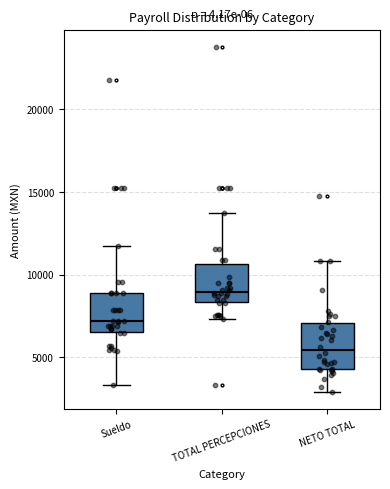

Reading left to right, transcribe this box plot: for each box, give where its median line is, the range the box spans, and where its two whiskers end, as read against the y-axis. The values are not printed on the chart, so give them approximately, as read against the axis.

Sueldo: median 7000, box 6500 to 9000, whiskers 3500 to 11500
TOTAL PERCEPCIONES: median 9000, box 8500 to 10500, whiskers 7500 to 13500
NETO TOTAL: median 5500, box 4500 to 7000, whiskers 3000 to 11000